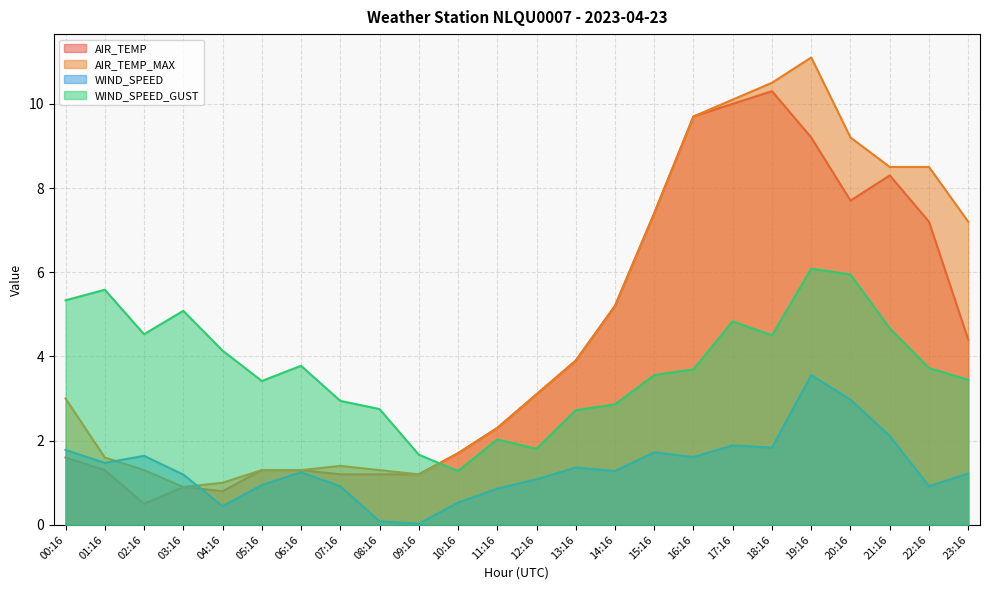

Which label corresponds to the smallest value in the chart?

09:16